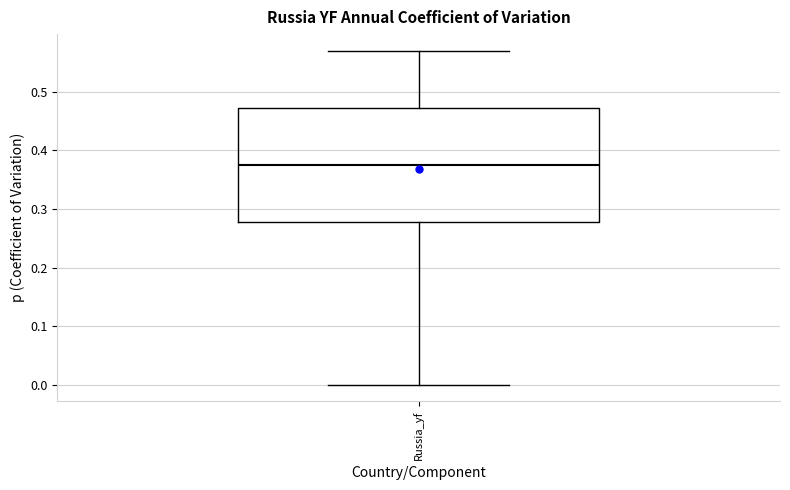

Read this box plot against the y-axis: the position of the median line, the range covered by the box, and the ends of both whiskers. The values are not printed on the chart, so give them approximately, as read against the axis.

median 0.38, box 0.28 to 0.47, whiskers 0.00 to 0.57